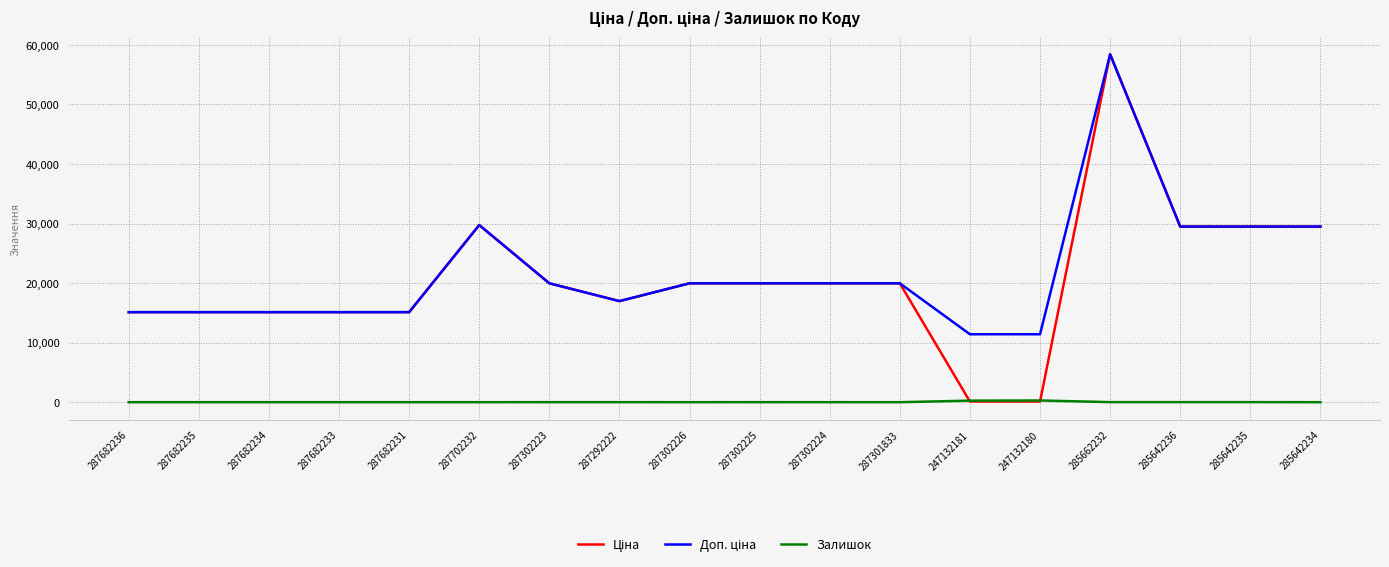

At how many categories does at least one series exceed 28857?

5